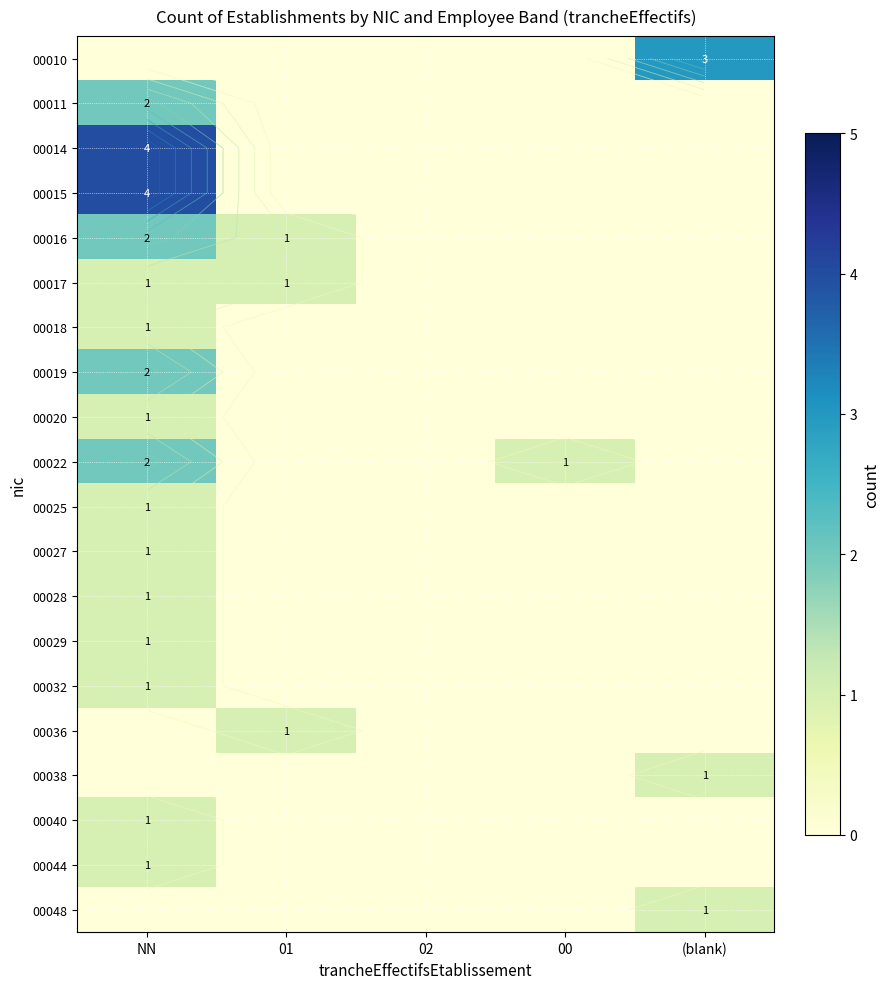

How many 00015 values are between 0 and 1?

4